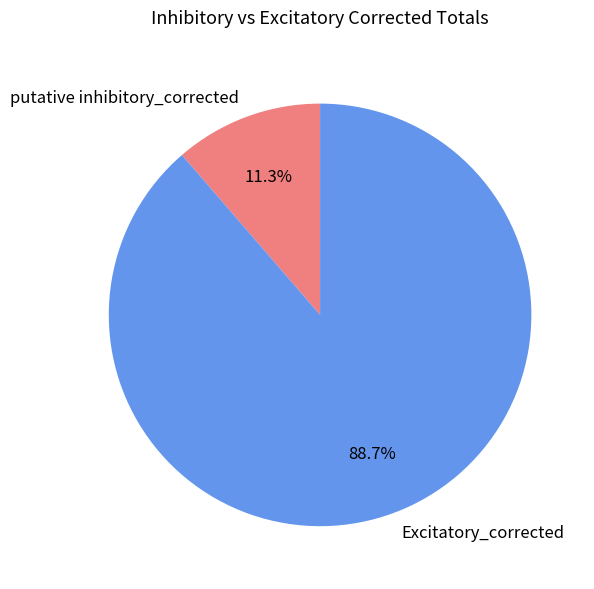

Which has a higher value, Excitatory_corrected or putative inhibitory_corrected?

Excitatory_corrected